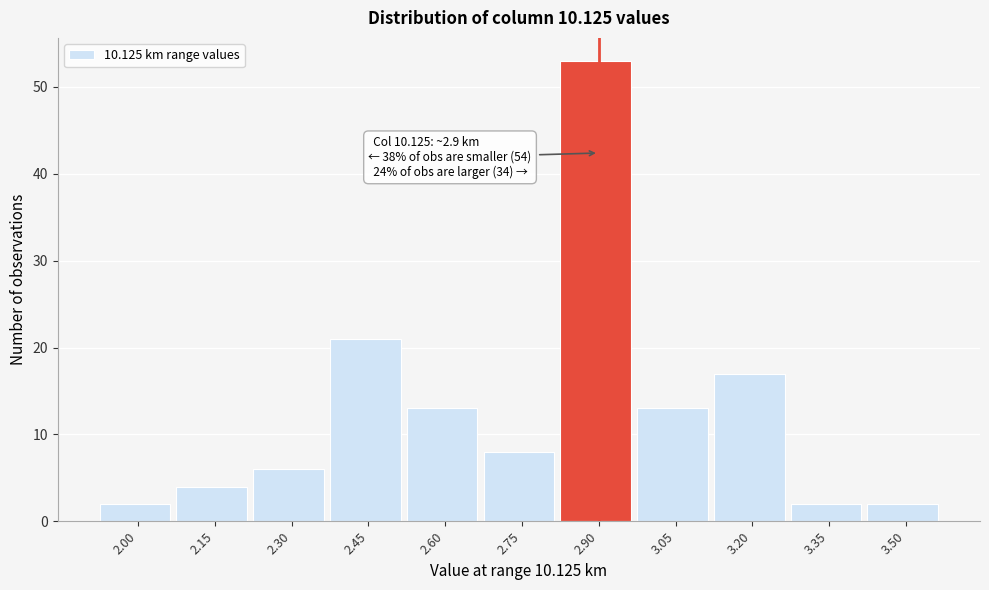

Reading right to left, what are all the values shown in this chart?

2	2	17	13	53	8	13	21	6	4	2